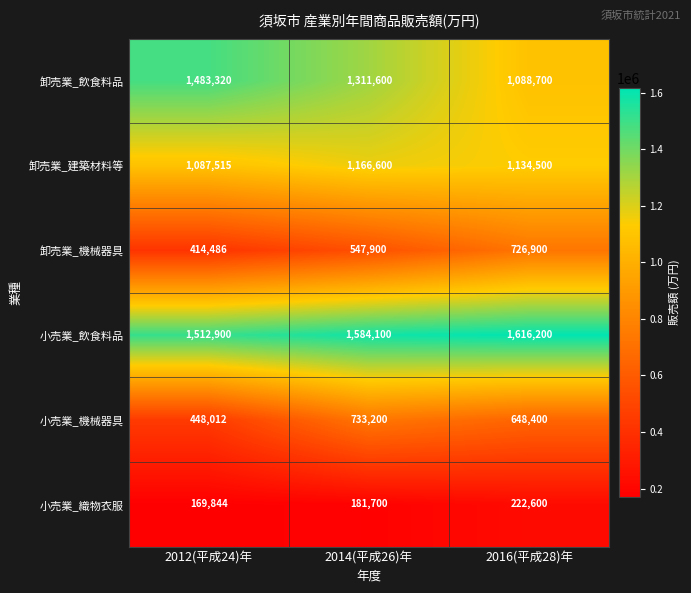

Is it true that 小売業_飲食料品 equals 1512900 at 2012(平成24)年?

True